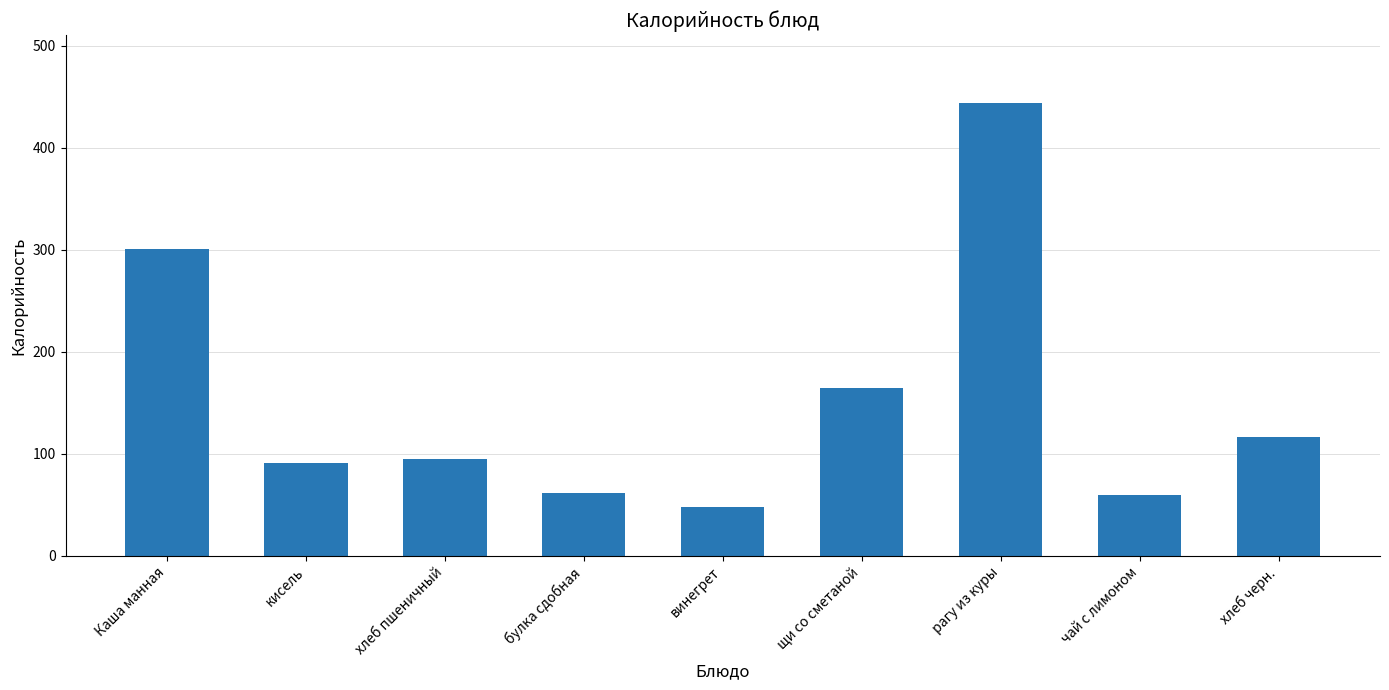

Which category has the lowest value across all series?

винегрет